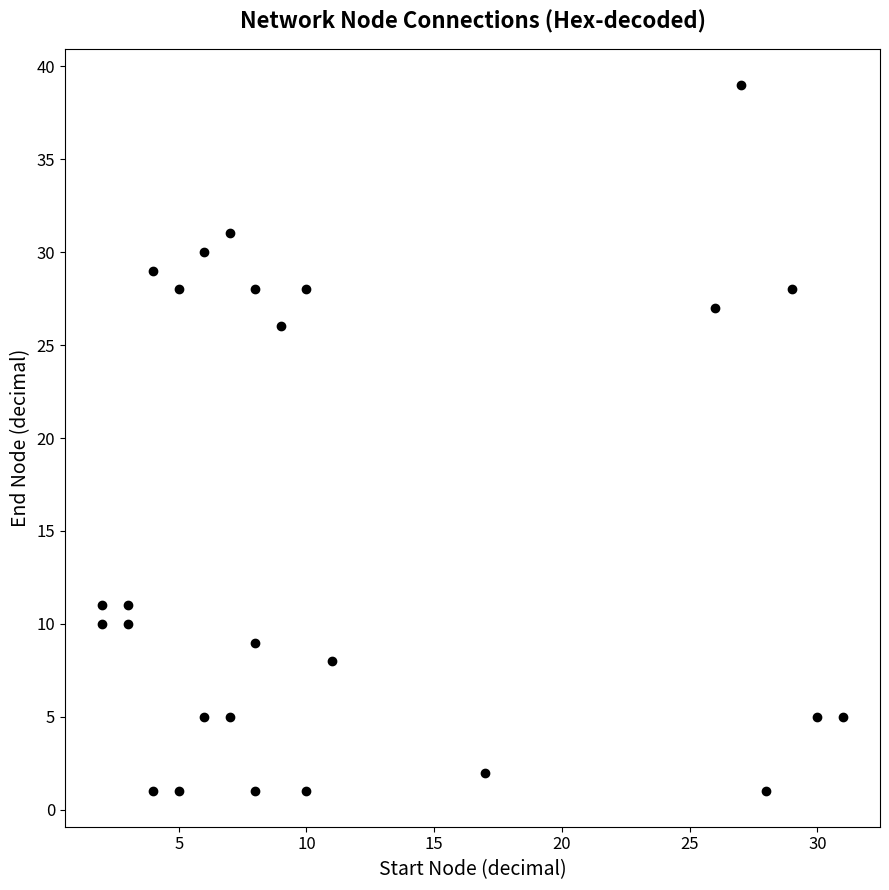

What Y value in the scatter plot is closest to 20?

26